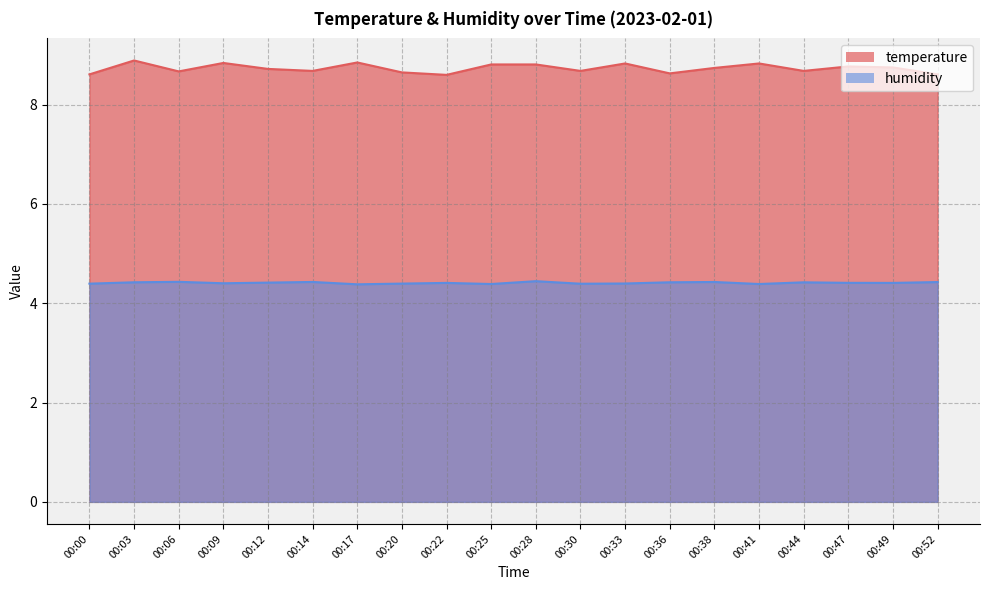

Reading right to left, transcribe all the data shown in this chart.

temperature: 00:52=8.6	00:49=8.8	00:47=8.8	00:44=8.7	00:41=8.8	00:38=8.7	00:36=8.6	00:33=8.8	00:30=8.7	00:28=8.8	00:25=8.8	00:22=8.6	00:20=8.7	00:17=8.8	00:14=8.7	00:12=8.7	00:09=8.8	00:06=8.7	00:03=8.9	00:00=8.6
humidity: 00:52=4.4	00:49=4.4	00:47=4.4	00:44=4.4	00:41=4.4	00:38=4.4	00:36=4.4	00:33=4.4	00:30=4.4	00:28=4.4	00:25=4.4	00:22=4.4	00:20=4.4	00:17=4.4	00:14=4.4	00:12=4.4	00:09=4.4	00:06=4.4	00:03=4.4	00:00=4.4